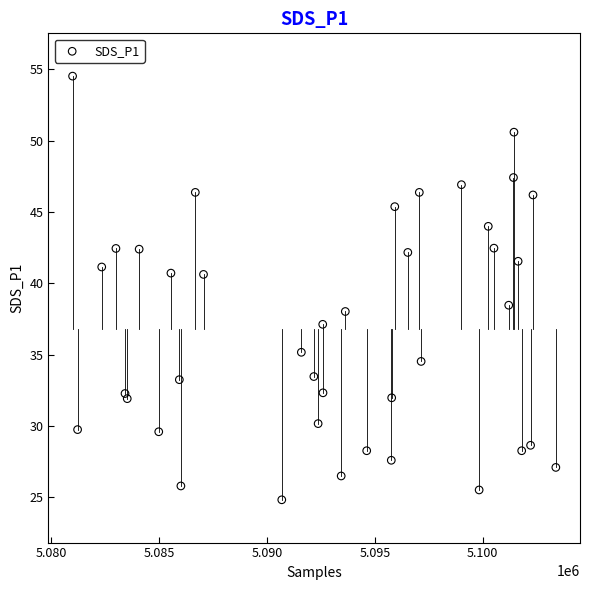

What is the range of X values (max minus min)?

22385.0